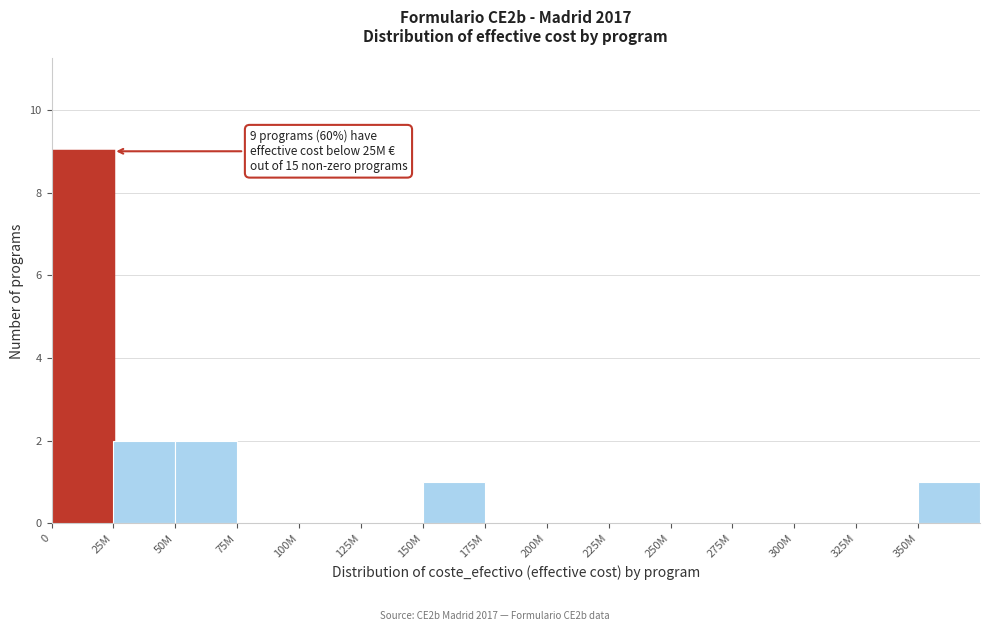

Reading right to left, what are all the values shown in this chart?

350M=1	325M=0	300M=0	275M=0	250M=0	225M=0	200M=0	175M=0	150M=1	125M=0	100M=0	75M=0	50M=2	25M=2	0=9